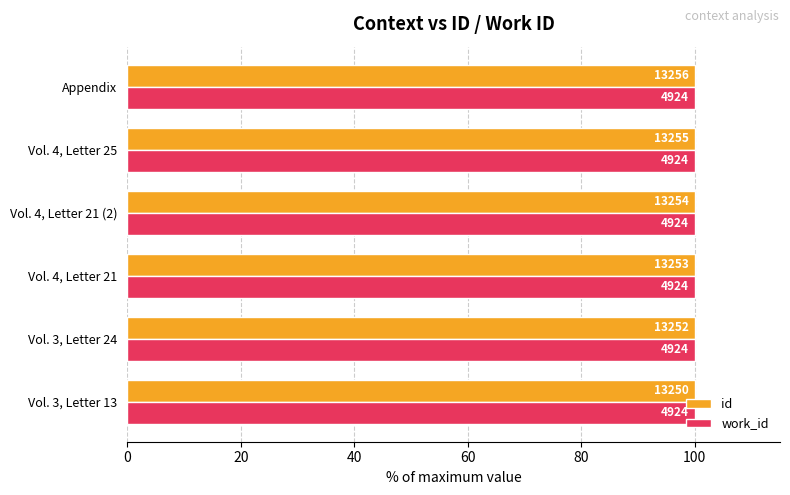

What are all the series names shown in the legend?

id, work_id